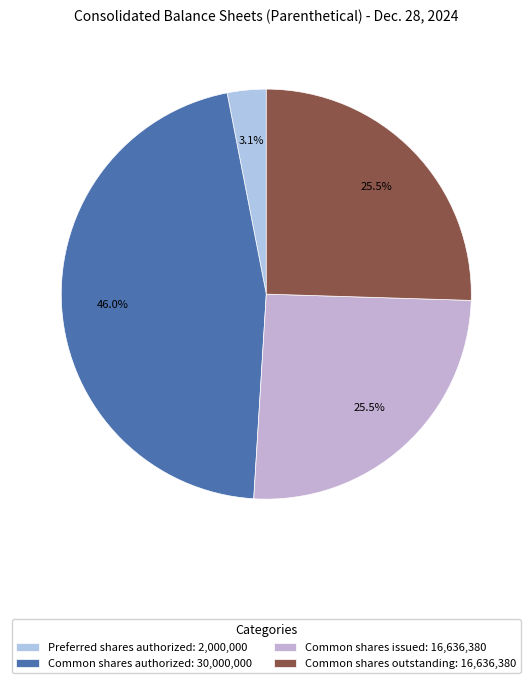

How many segments does this pie chart have?

4